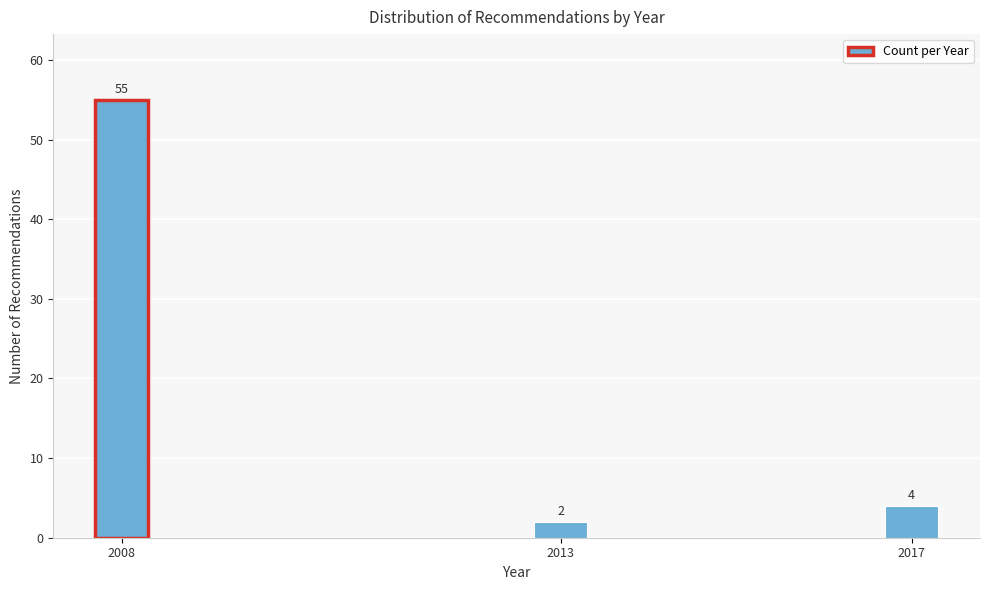

Reading left to right, extract all data points from this chart.

55	2	4